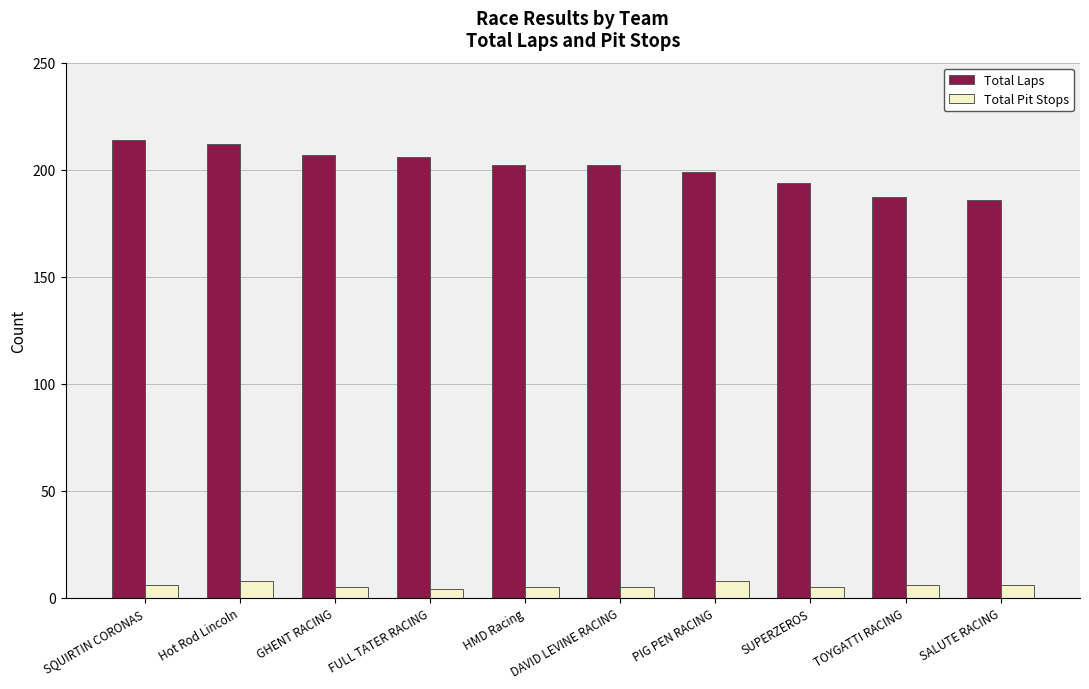

Which series changed the most between SUPERZEROS and TOYGATTI RACING?

Total Laps